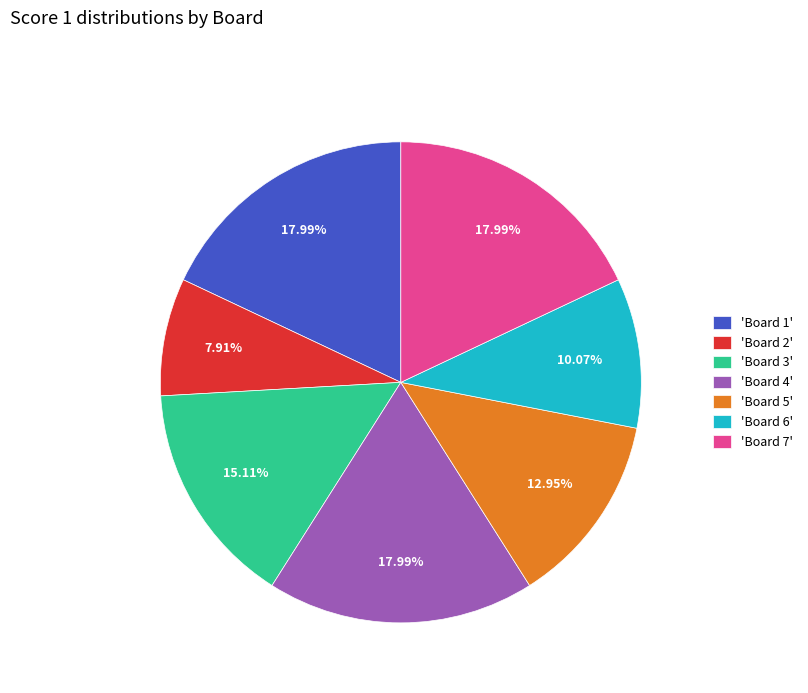

Which has a higher value, 'Board 1' or 'Board 6'?

'Board 1'